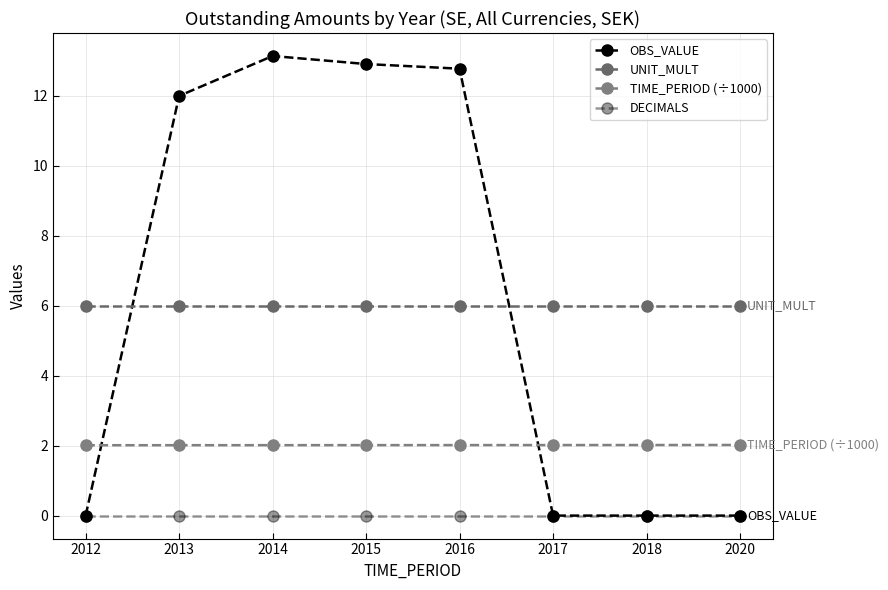

Reading left to right, transcribe all the data shown in this chart.

OBS_VALUE: 2012=0.0	2013=12.0	2014=13.1	2015=12.9	2016=12.8	2017=0.0	2018=0.0	2020=0.0
UNIT_MULT: 2012=6.0	2013=6.0	2014=6.0	2015=6.0	2016=6.0	2017=6.0	2018=6.0	2020=6.0
TIME_PERIOD (÷1000): 2012=2.0	2013=2.0	2014=2.0	2015=2.0	2016=2.0	2017=2.0	2018=2.0	2020=2.0
DECIMALS: 2012=0.0	2013=0.0	2014=0.0	2015=0.0	2016=0.0	2017=0.0	2018=0.0	2020=0.0